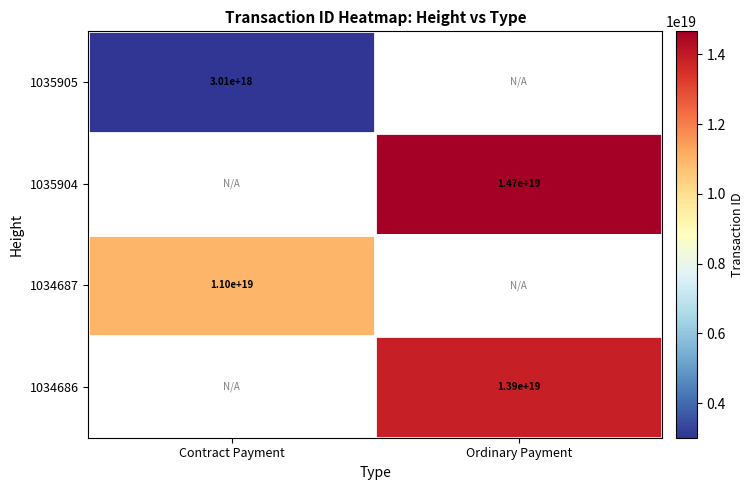

True or false: 1035905 has a value of 1587102548246900992 at Contract Payment.

False